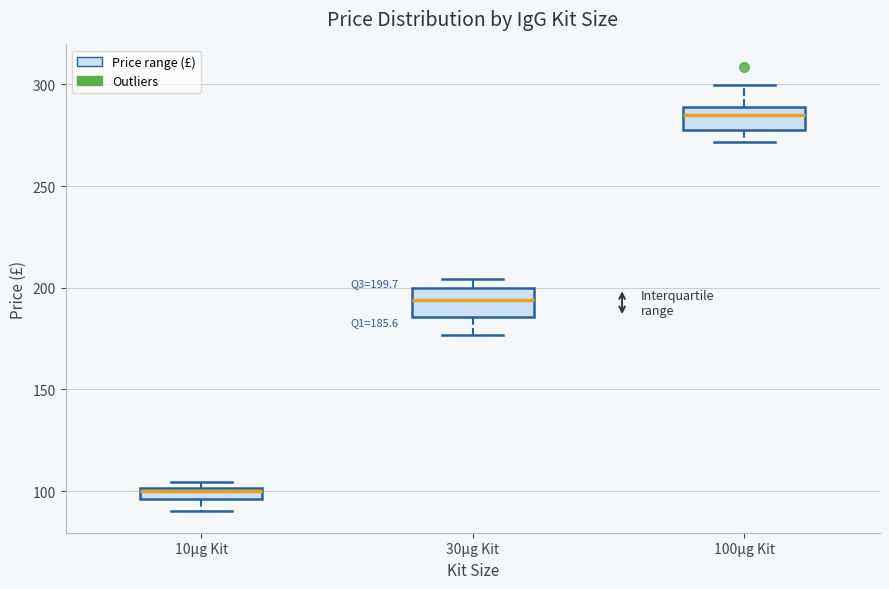

Which box has the highest median line?

100μg Kit